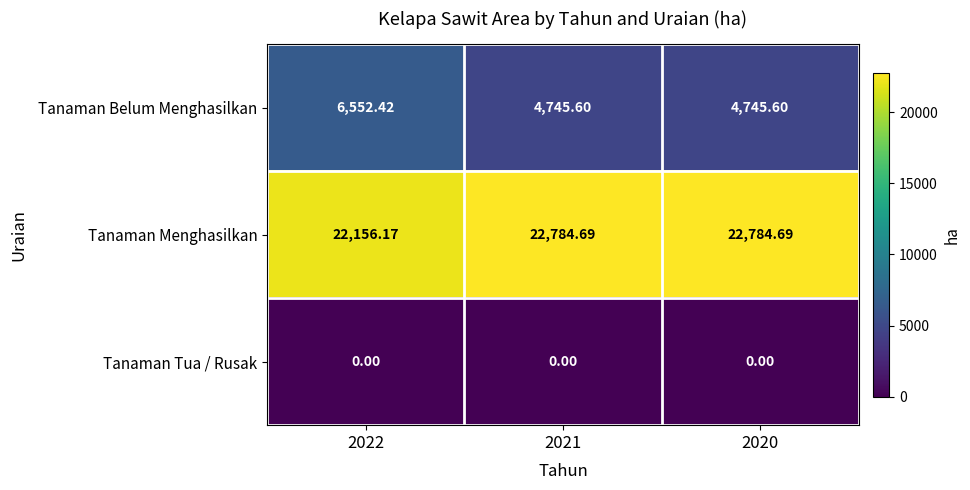

At 2022, list the series in order from smallest to largest.

Tanaman Tua / Rusak, Tanaman Belum Menghasilkan, Tanaman Menghasilkan